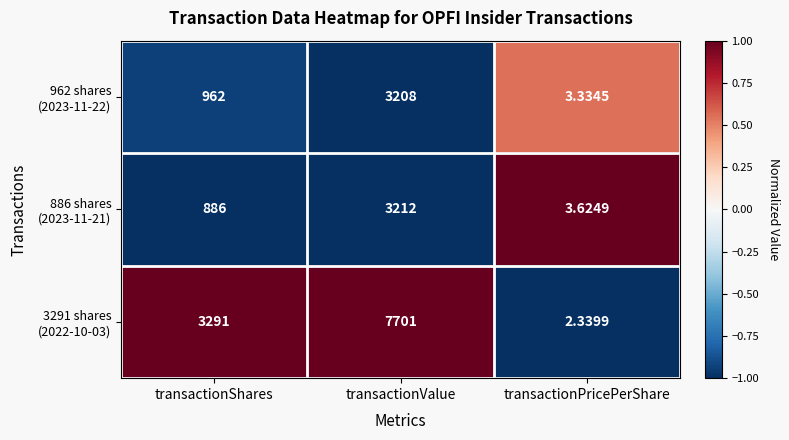

How many series are shown in this chart?

3